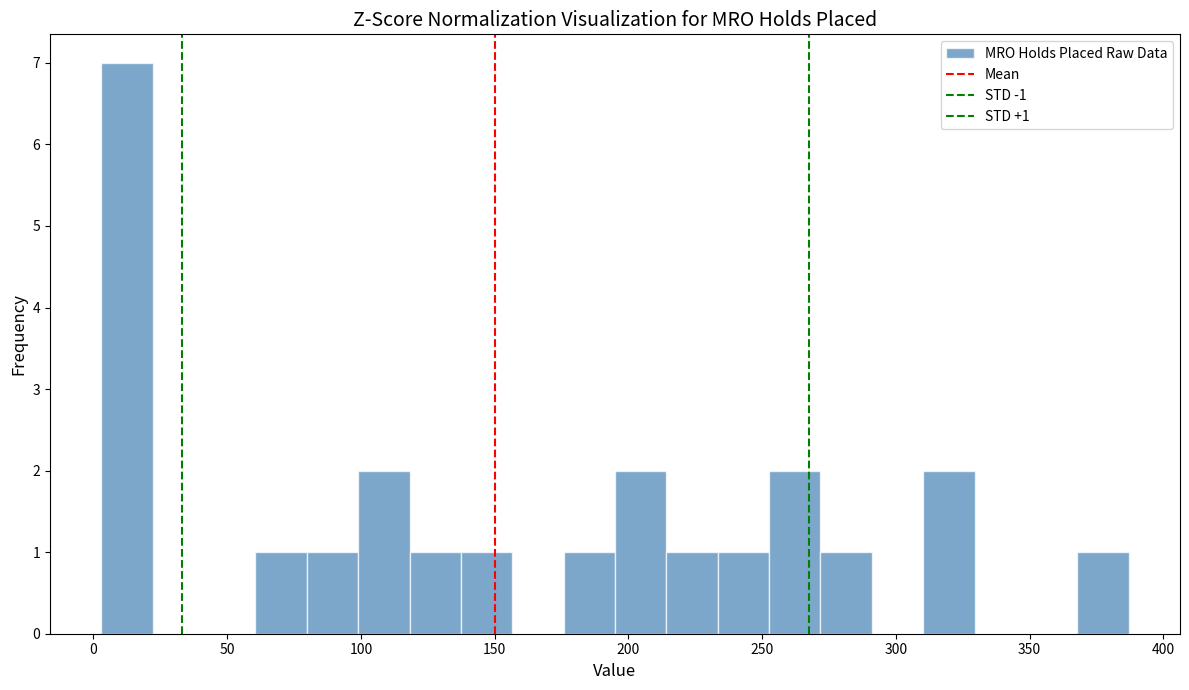

Around what value on the x-axis is the tallest bar? Give the approximate position of its centre, as read against the axis.

15